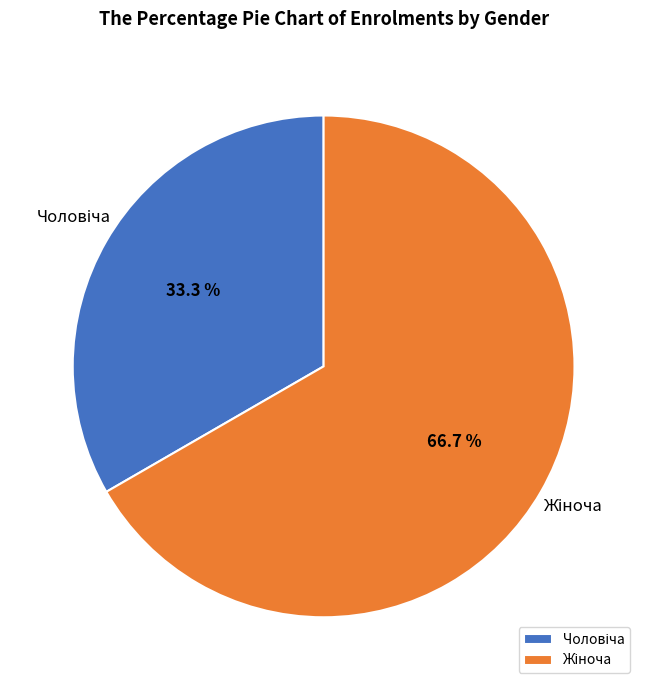

To the nearest percent, what is the average slice percentage?

50%